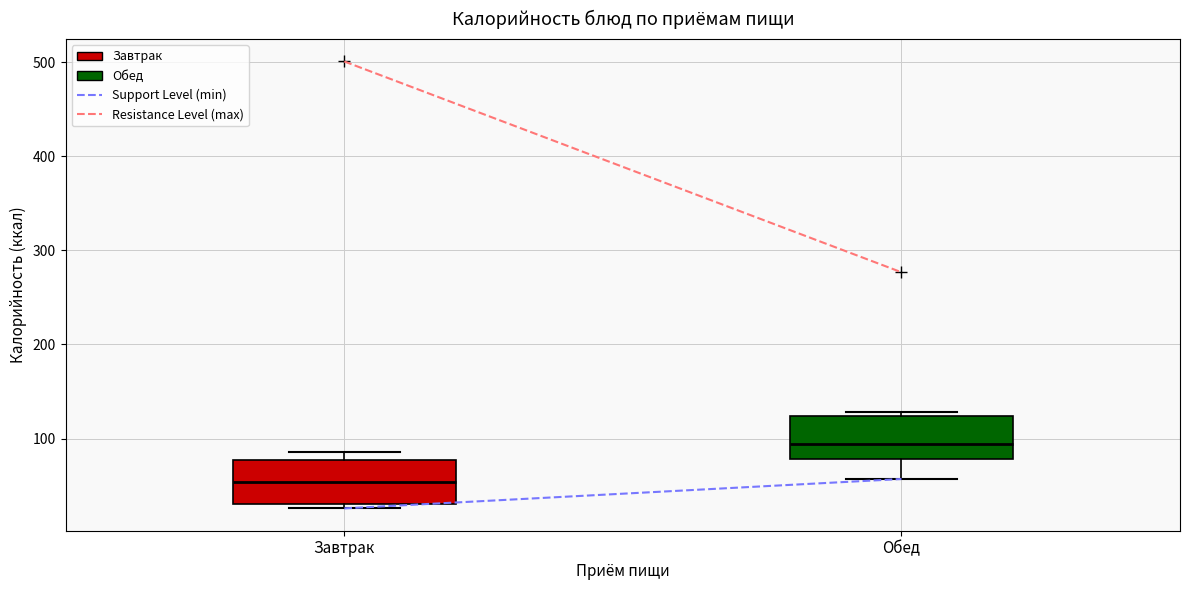

Where does the lower whisker of the box for Обед end on the y-axis? The values are not printed on the chart, so give them approximately, as read against the axis.

60